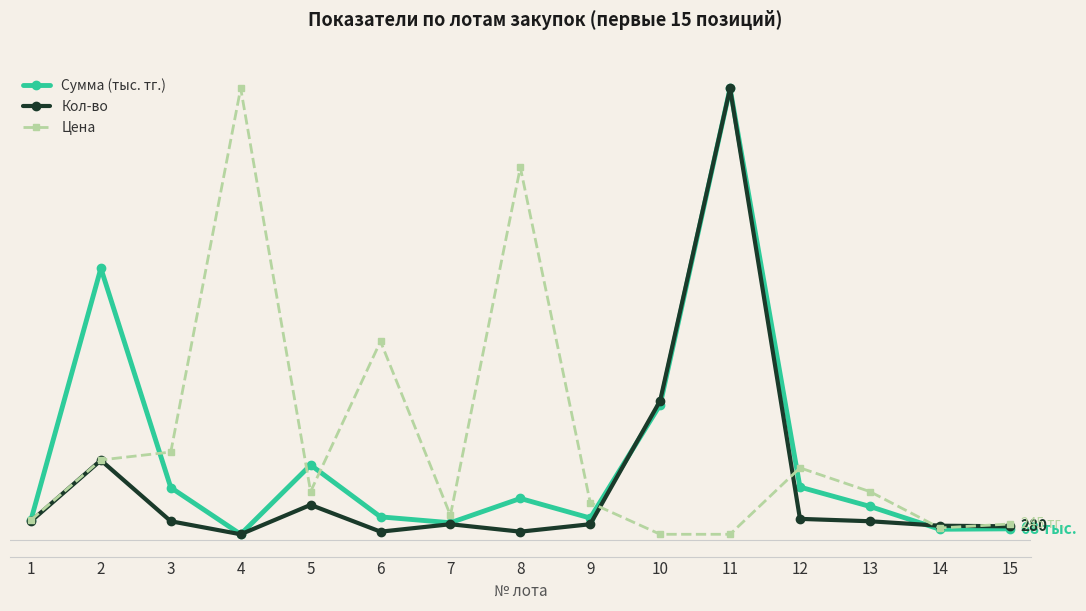

What value does the Кол-во series have at 15?

280